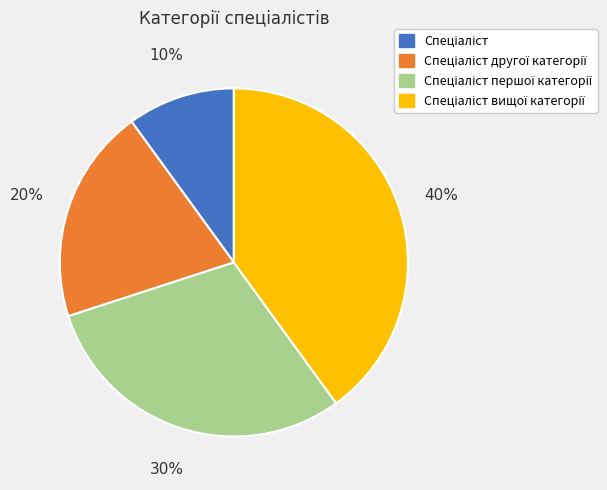

To the nearest percent, what is the difference between the largest and smallest slice percentages?

30%